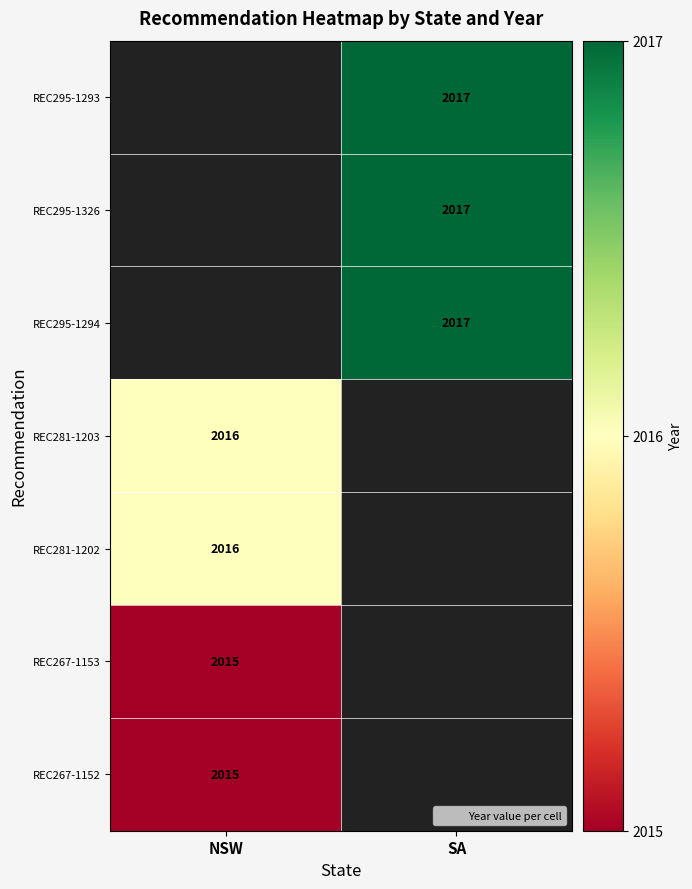

The REC267-1153 series shows 2015 at NSW. True or false?

True